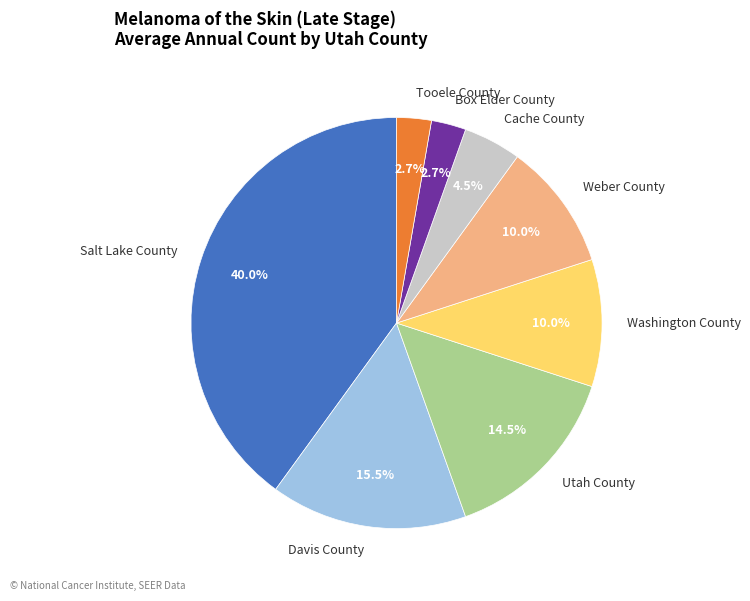

How many slices are in this pie chart?

8